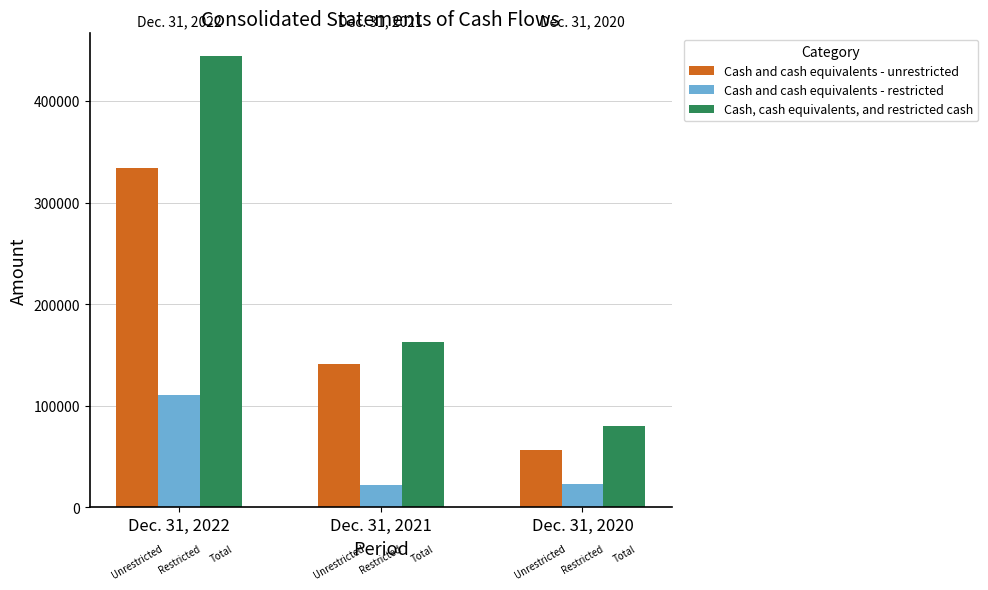

What is the sum of all Cash, cash equivalents, and restricted cash values?

687084